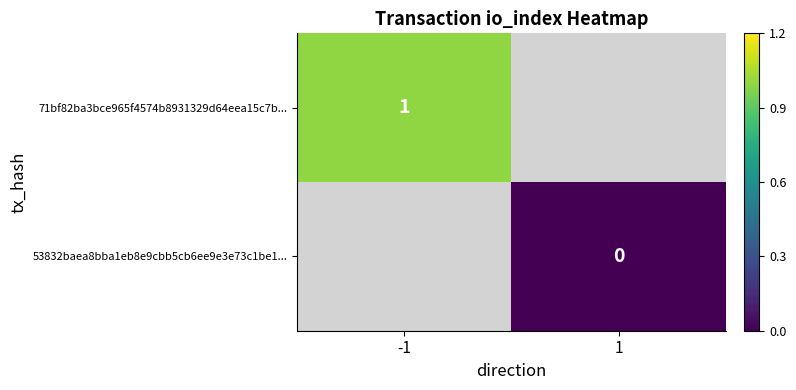

The value of 71bf82ba3bce965f4574b8931329d64eea15c7b... at -1 is 2. True or false?

False